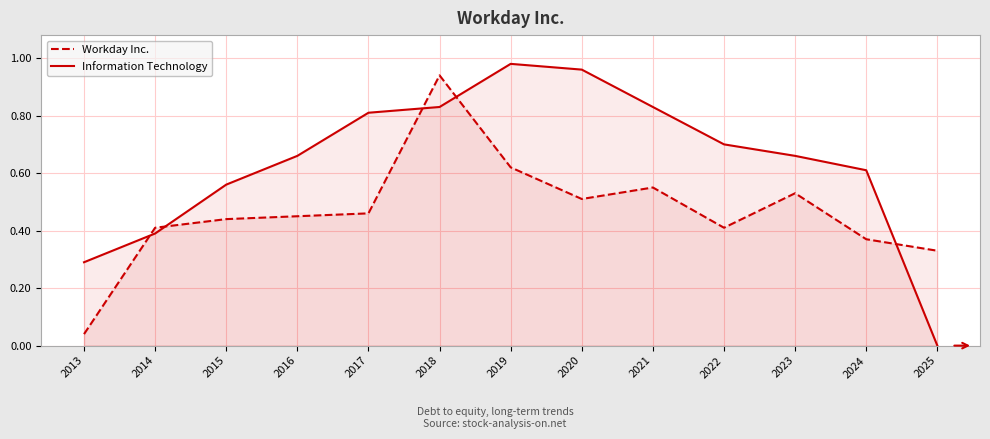

Rank the series at 2019 from highest to lowest value.

Information Technology, Workday Inc.